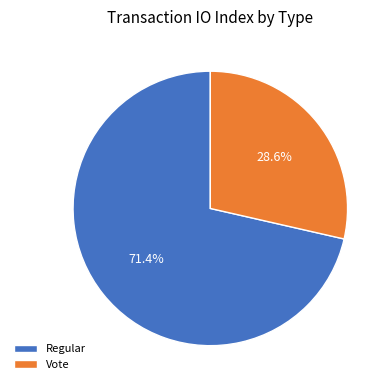

To the nearest percent, what is the difference between the largest and smallest slice percentages?

43%